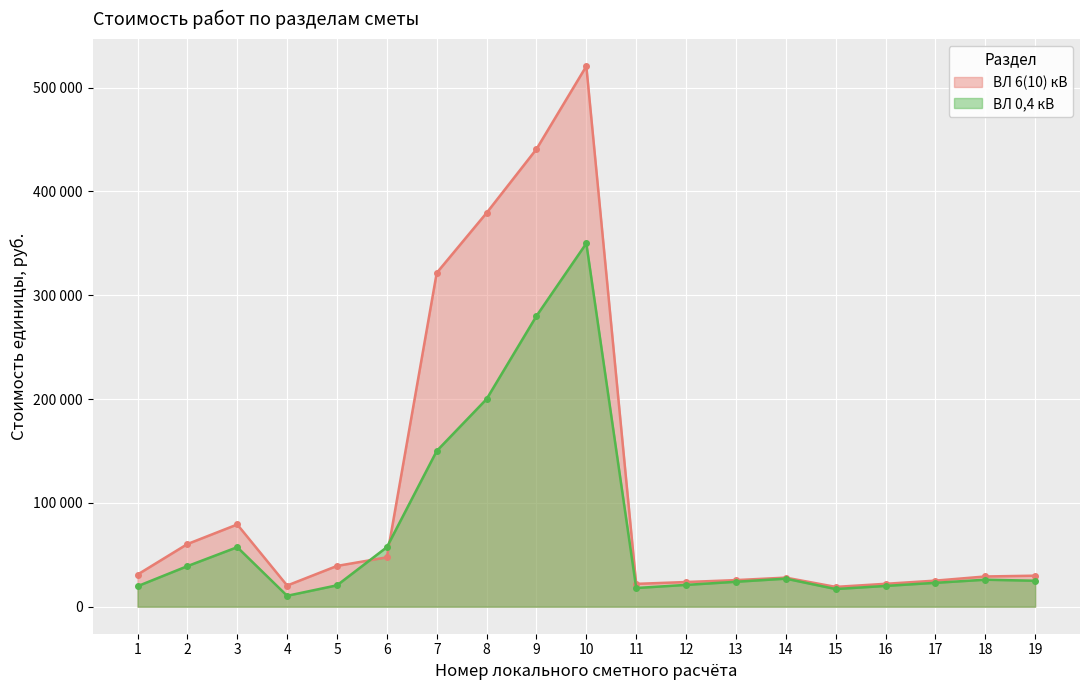

How many times do ВЛ 6(10) кВ and ВЛ 0,4 кВ cross each other?

2